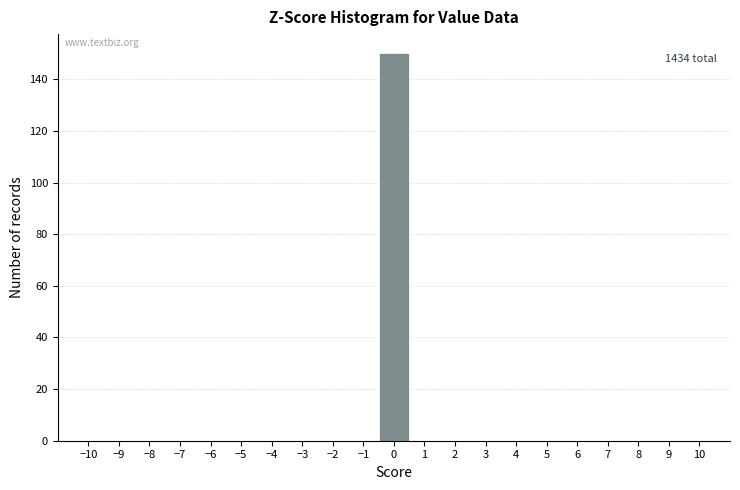

Which range on the x-axis has the tallest bar?

-0.5 to 0.5